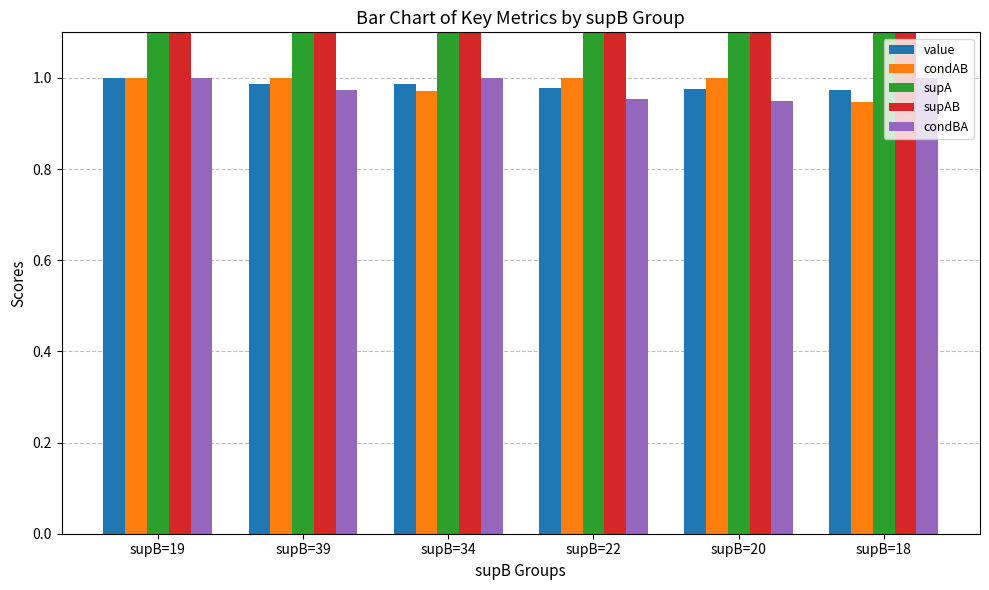

What is the maximum value shown in the chart?

38.0